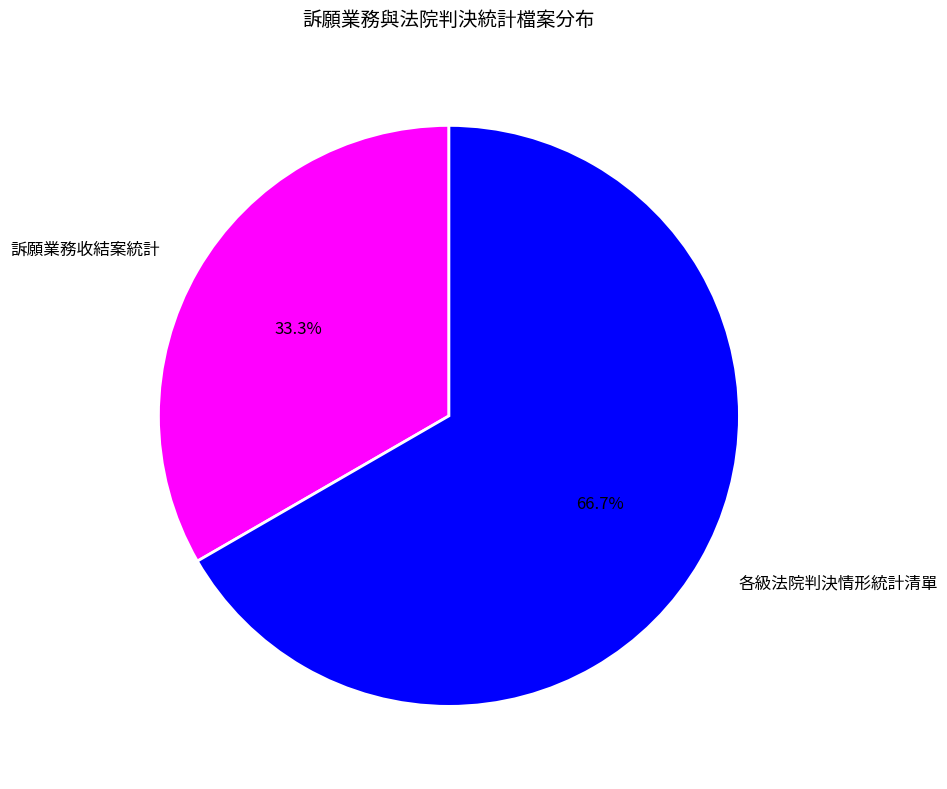

Which category has the smallest portion of the pie?

訴願業務收結案統計